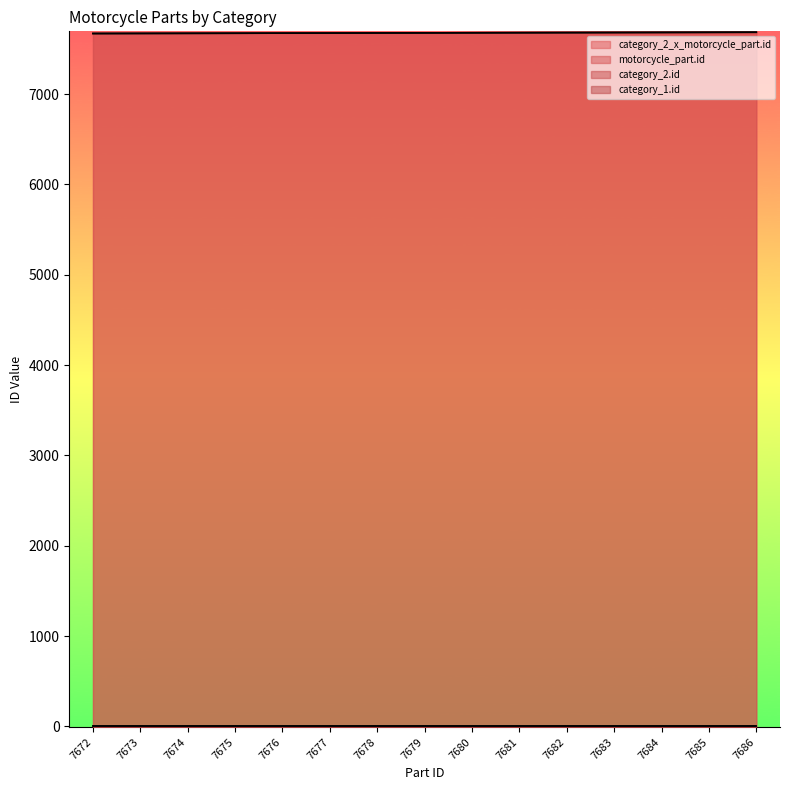

Does the chart display data point markers on the line(s)?

No